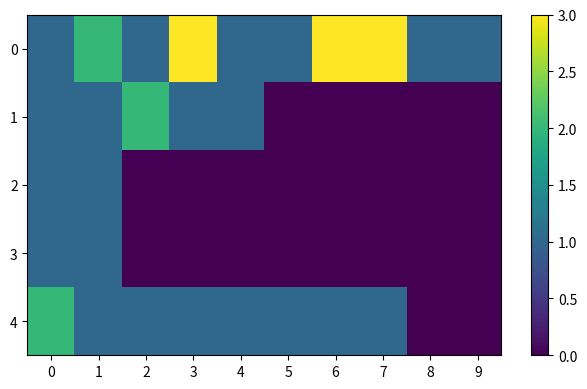

Count the number of categories in the chart.

10